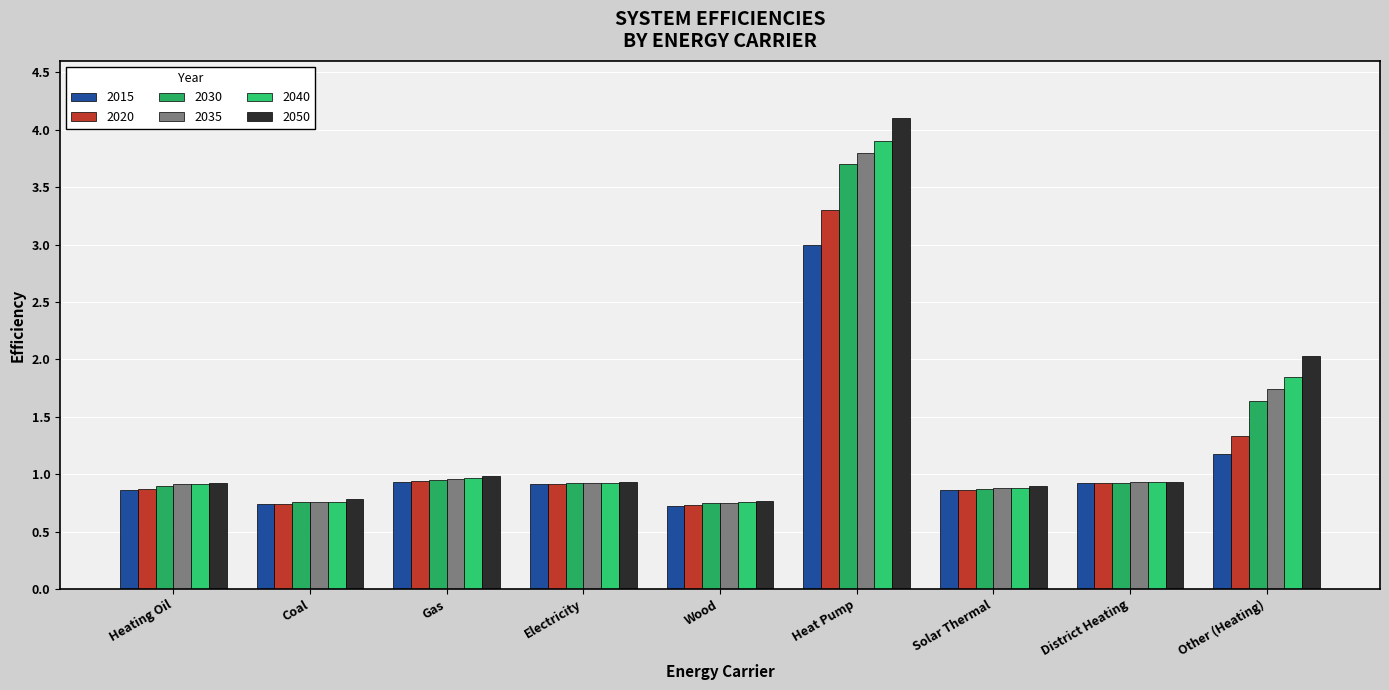

Rank the categories by 2040 value from highest to lowest.

Heat Pump, Other (Heating), Gas, District Heating, Electricity, Heating Oil, Solar Thermal, Coal, Wood